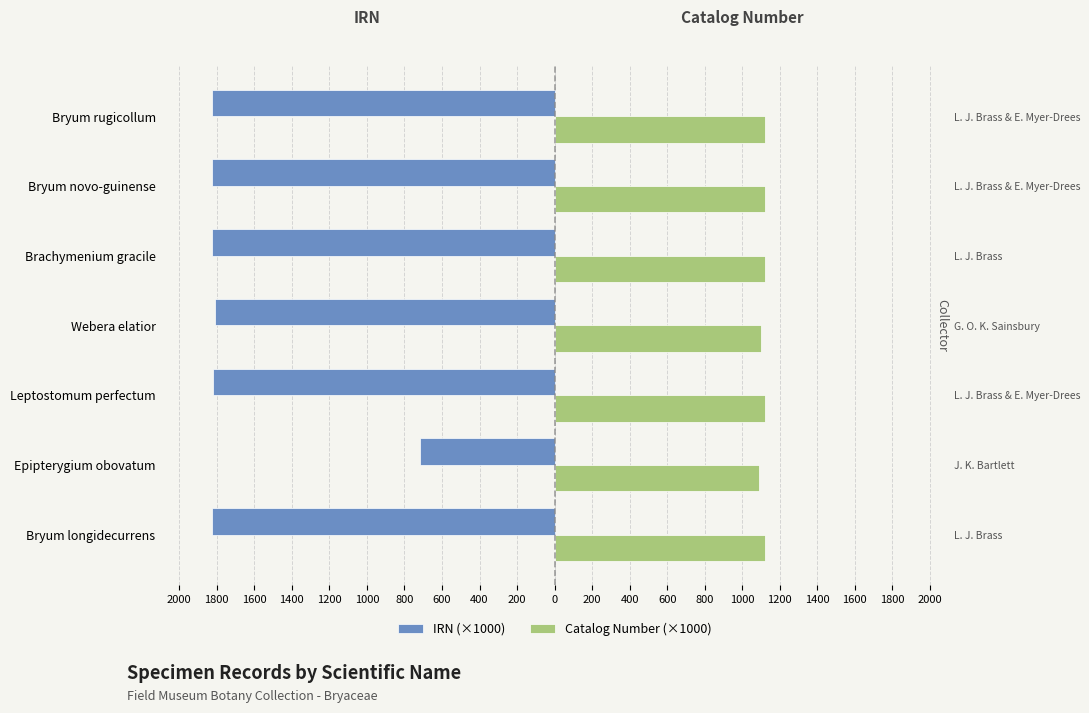

What is the value of the IRN (×1000) bar at the 6th from the left?

-1826.9